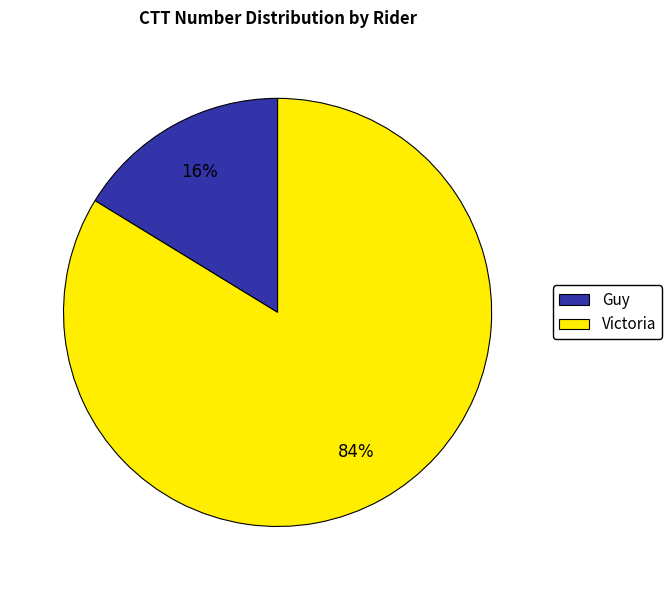

What is the largest slice in the pie chart?

Victoria